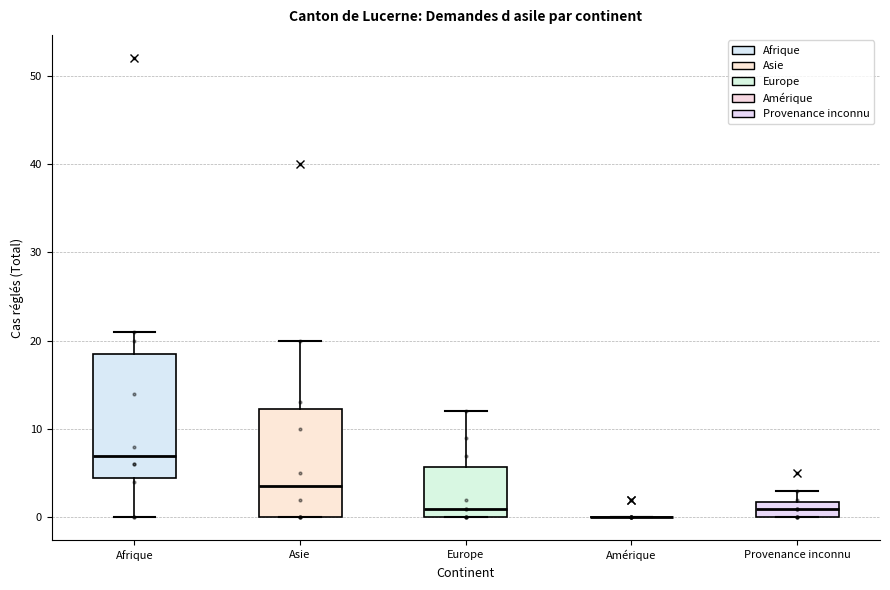

Reading left to right, read every box against the y-axis: the position of its median line, the range the box covers, and the ends of its whiskers. The values are not printed on the chart, so give them approximately, as read against the axis.

Afrique: median 7, box 5 to 19, whiskers 0 to 21
Asie: median 4, box 0 to 12, whiskers 0 to 20
Europe: median 1, box 0 to 6, whiskers 0 to 12
Amérique: box collapsed to a line at 0, whiskers 0 to 0
Provenance inconnu: median 1, box 0 to 2, whiskers 0 to 3